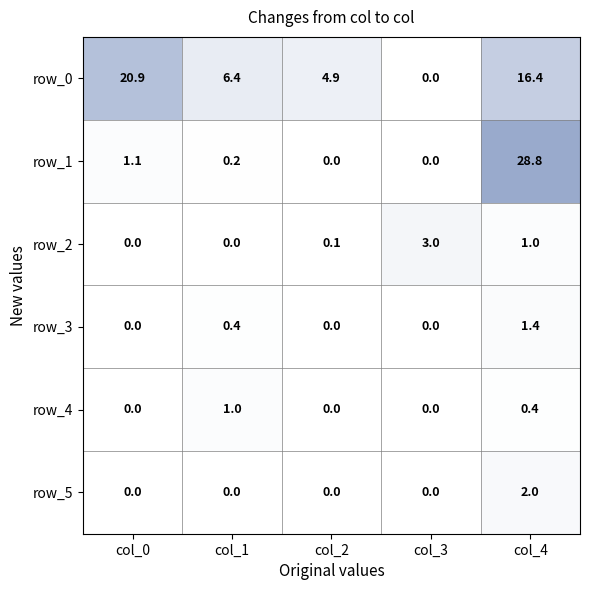

What is the maximum value shown in the chart?

28.8